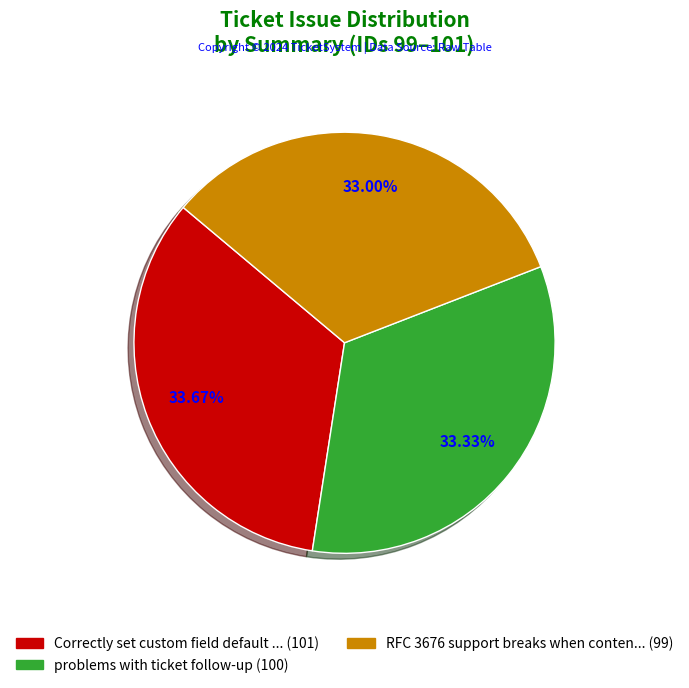

Does any single category account for the majority?

No